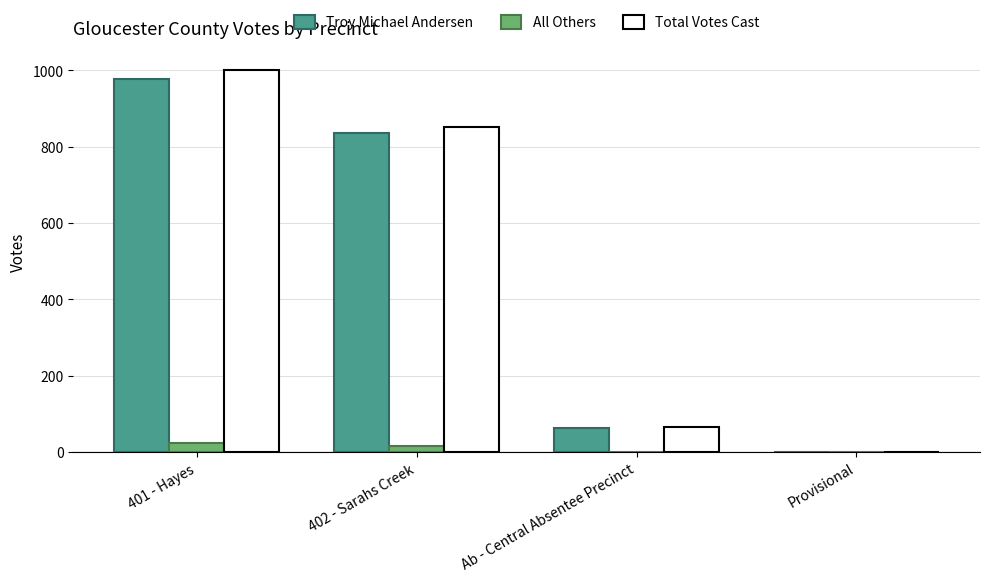

Is the value of Troy Michael Andersen at 401 - Hayes greater than the value of All Others at 401 - Hayes?

Yes